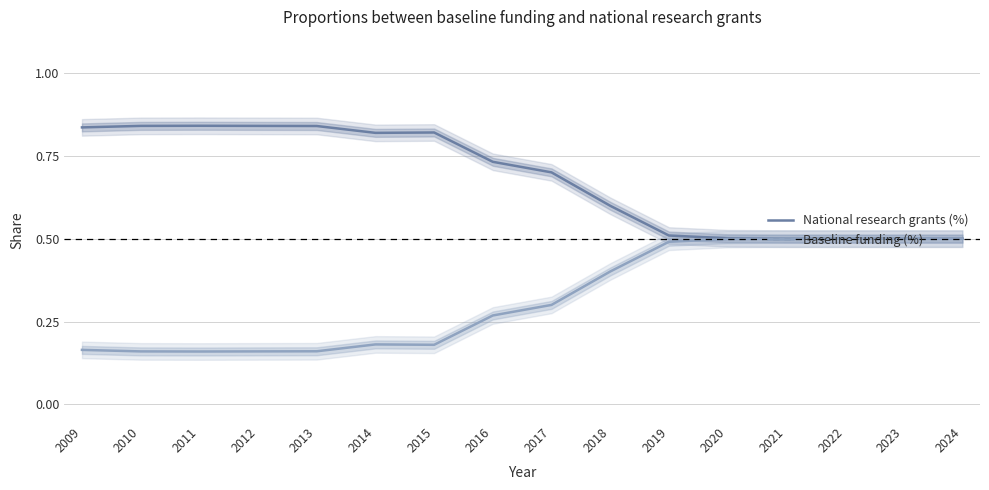

The Baseline funding (%) series shows 0.5 at 2023. True or false?

True